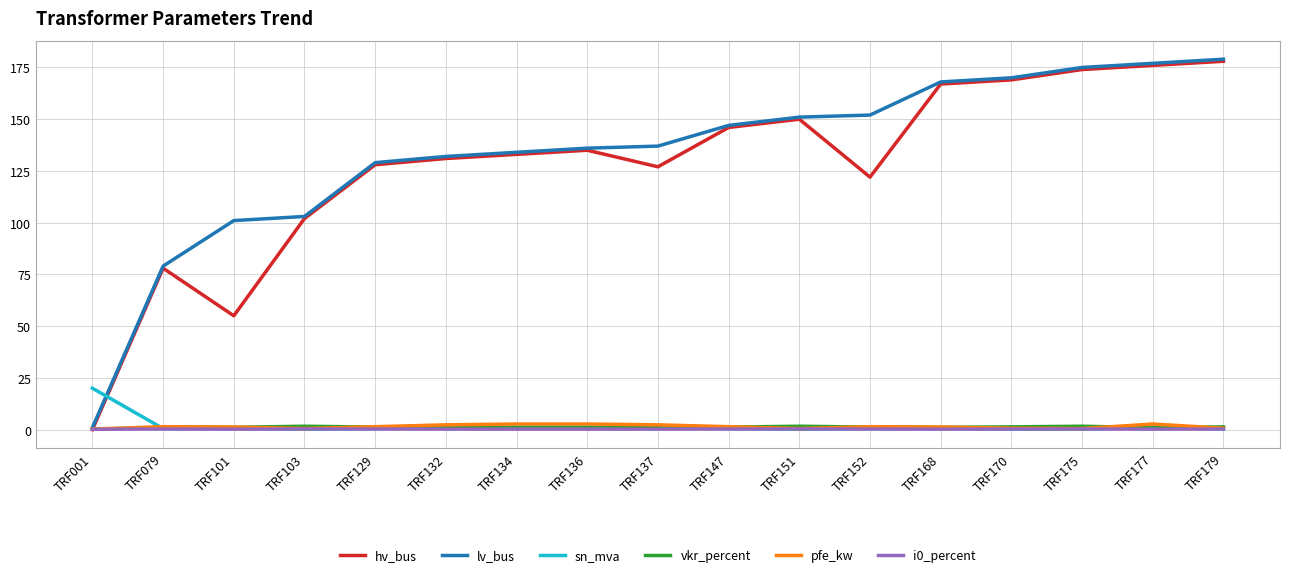

Is it true that sn_mva equals 1.2 at TRF134?

True